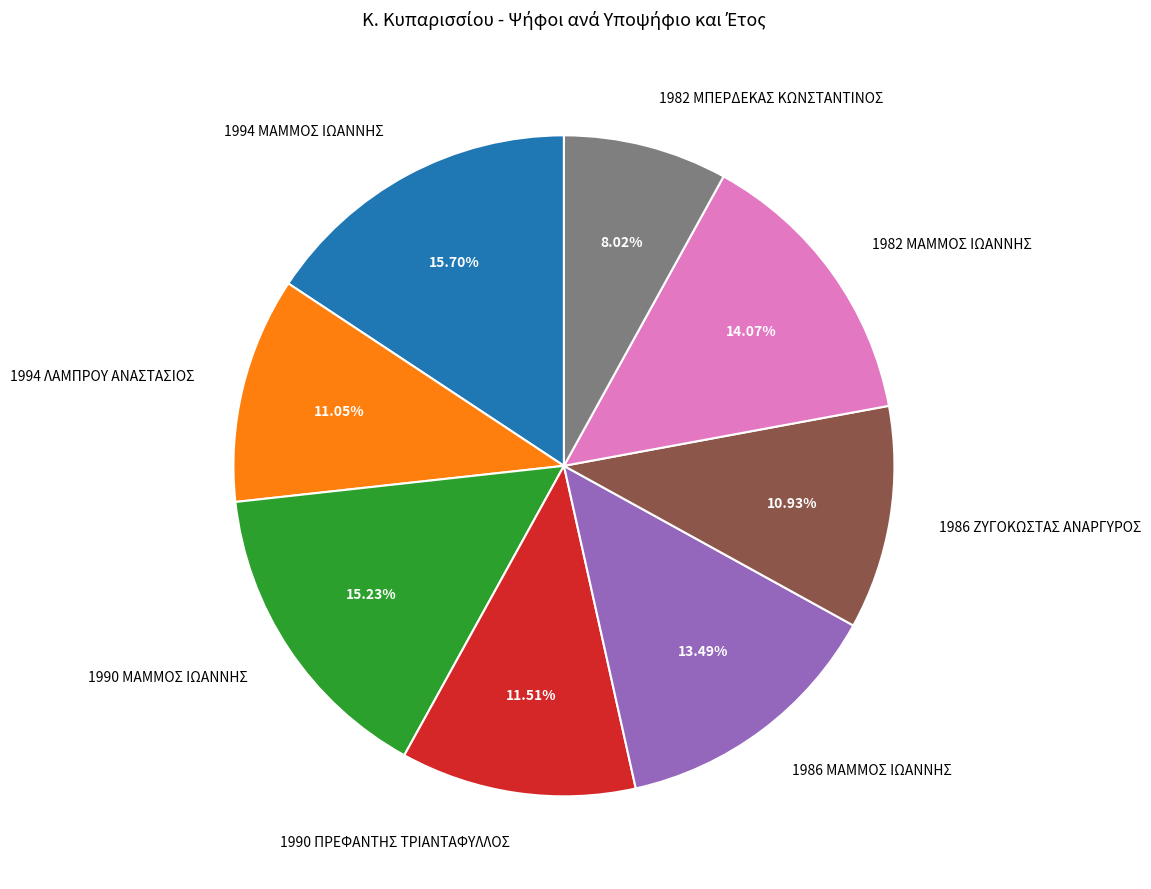

Approximately how many times larger is the value at 1990 ΜΑΜΜΟΣ ΙΩΑΝΝΗΣ compared to 1986 ΜΑΜΜΟΣ ΙΩΑΝΝΗΣ?

1.1